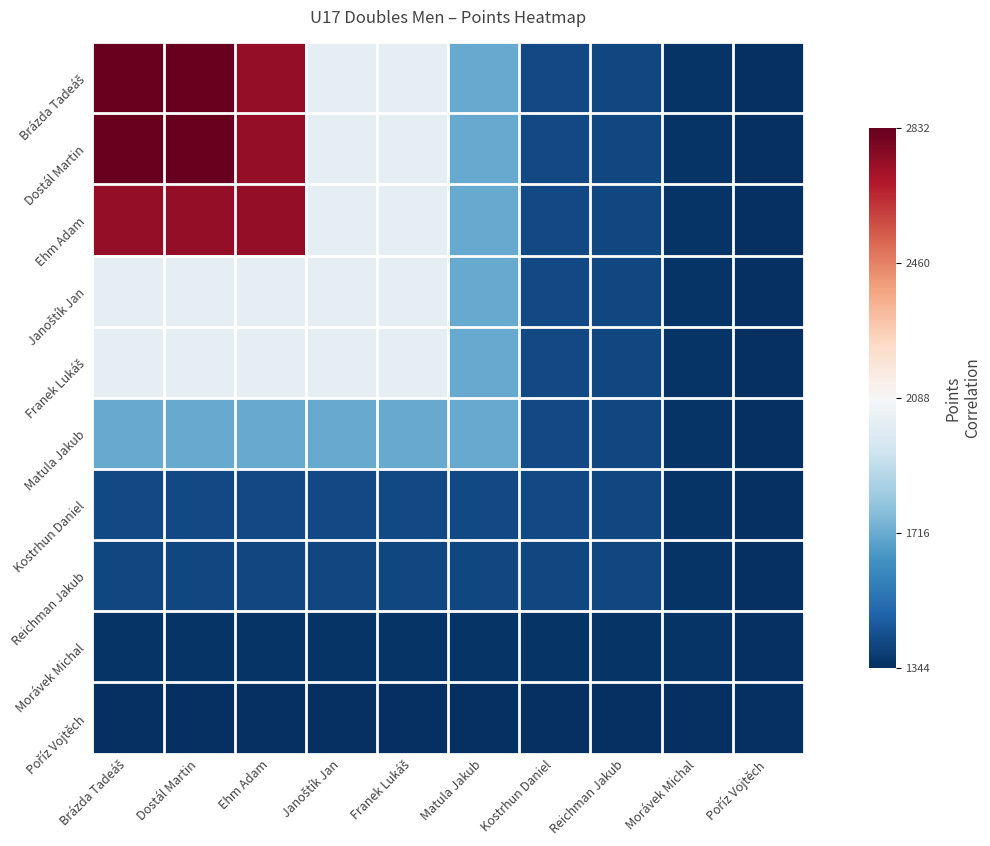

Count the number of data series in this chart.

10